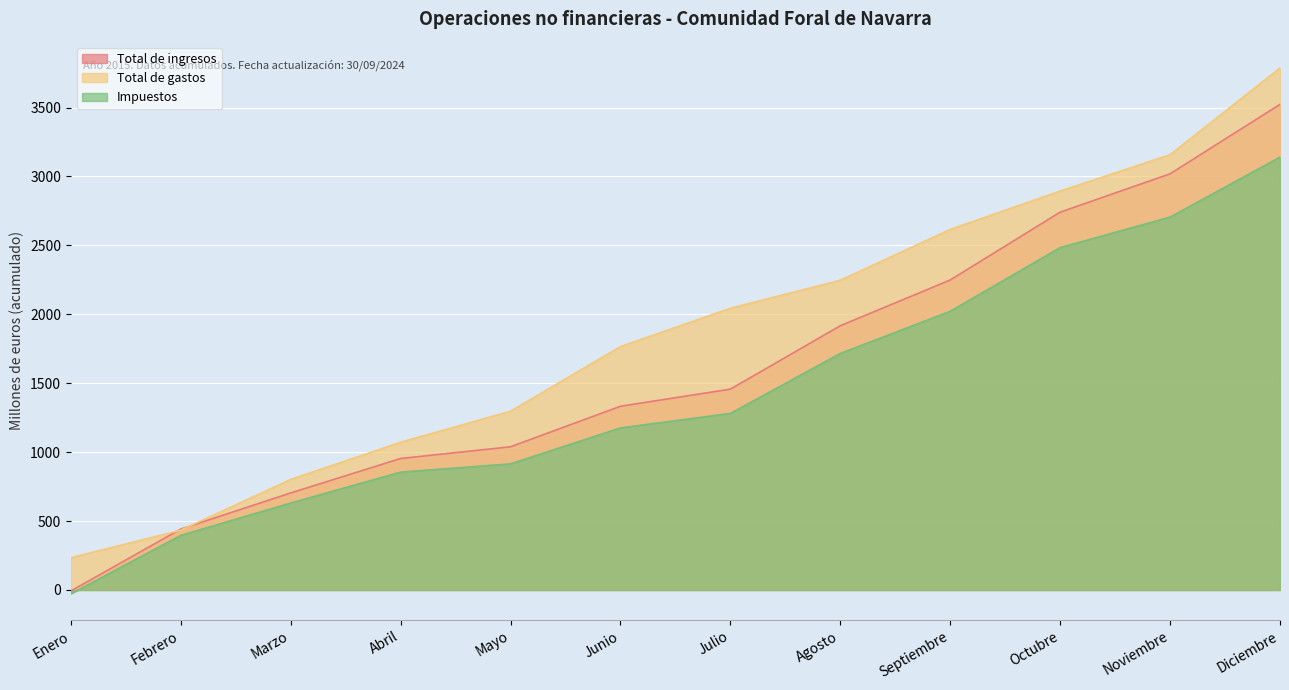

Reading left to right, what are all the values shown in this chart?

Total de ingresos: Enero=-7	Febrero=442	Marzo=704	Abril=954	Mayo=1039	Junio=1333	Julio=1457	Agosto=1917	Septiembre=2249	Octubre=2741	Noviembre=3019	Diciembre=3523
Total de gastos: Enero=234	Febrero=434	Marzo=802	Abril=1072	Mayo=1297	Junio=1766	Julio=2044	Agosto=2247	Septiembre=2616	Octubre=2894	Noviembre=3158	Diciembre=3787
Impuestos: Enero=-28	Febrero=396	Marzo=631	Abril=855	Mayo=915	Junio=1176	Julio=1281	Agosto=1716	Septiembre=2022	Octubre=2484	Noviembre=2705	Diciembre=3140